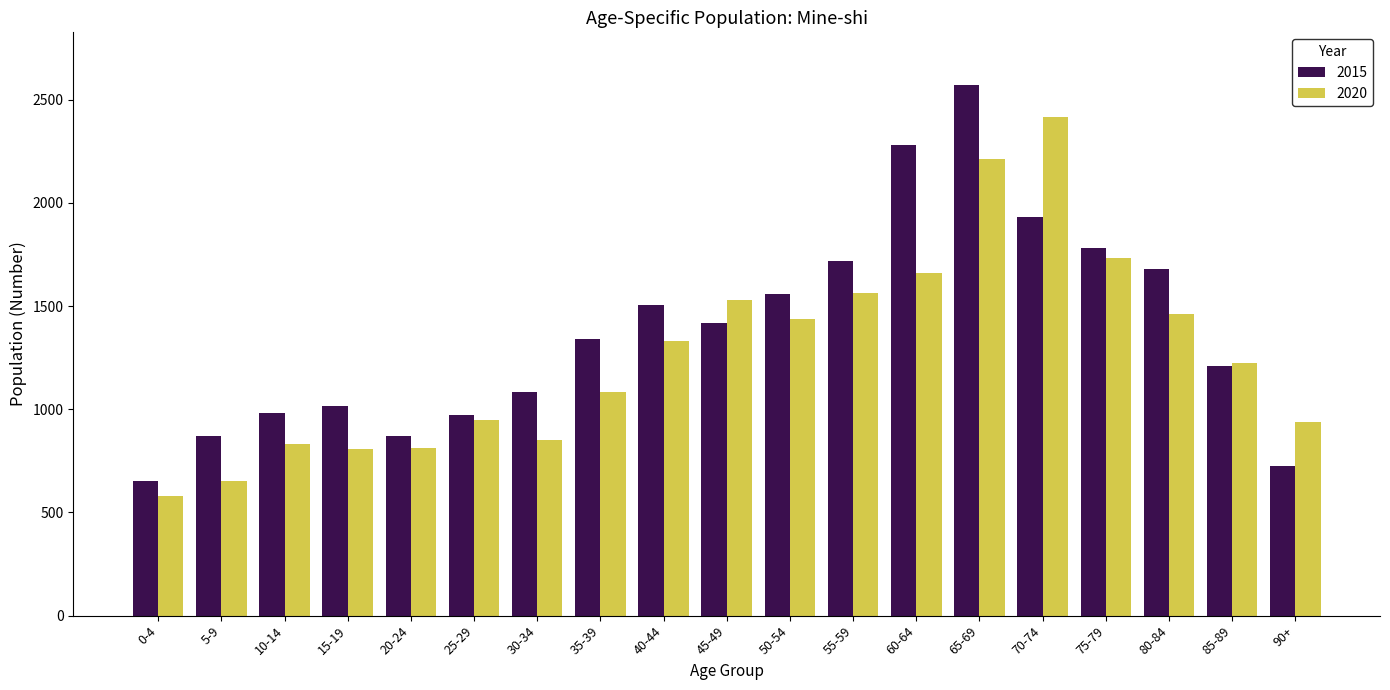

Which series changed the most between 10-14 and 65-69?

2015